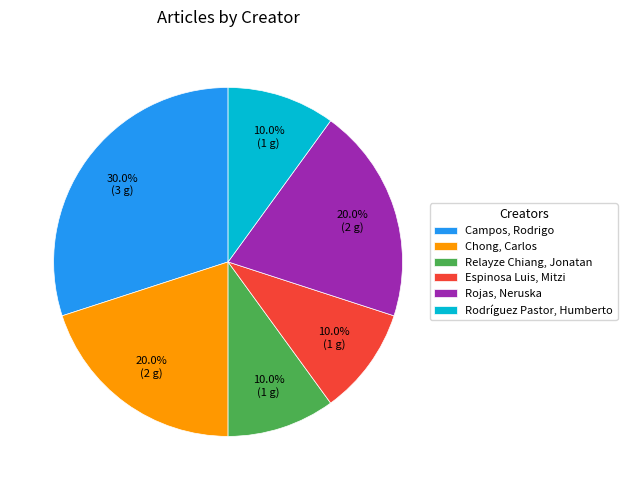

The Espinosa Luis, Mitzi slice represents 18% of the pie. True or false?

False